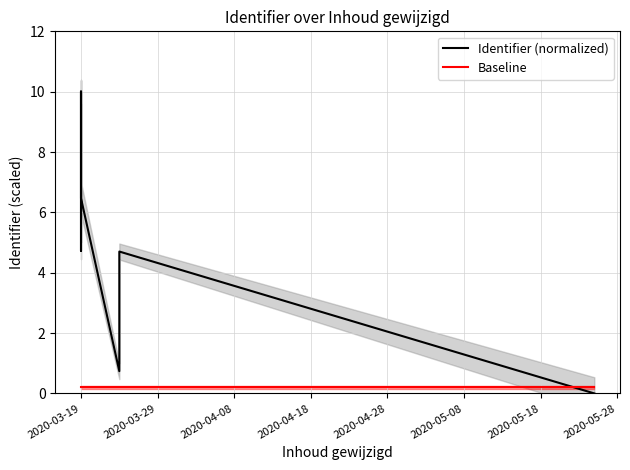

List the series in order of their overall mean, lowest first.

Baseline, Identifier (normalized)